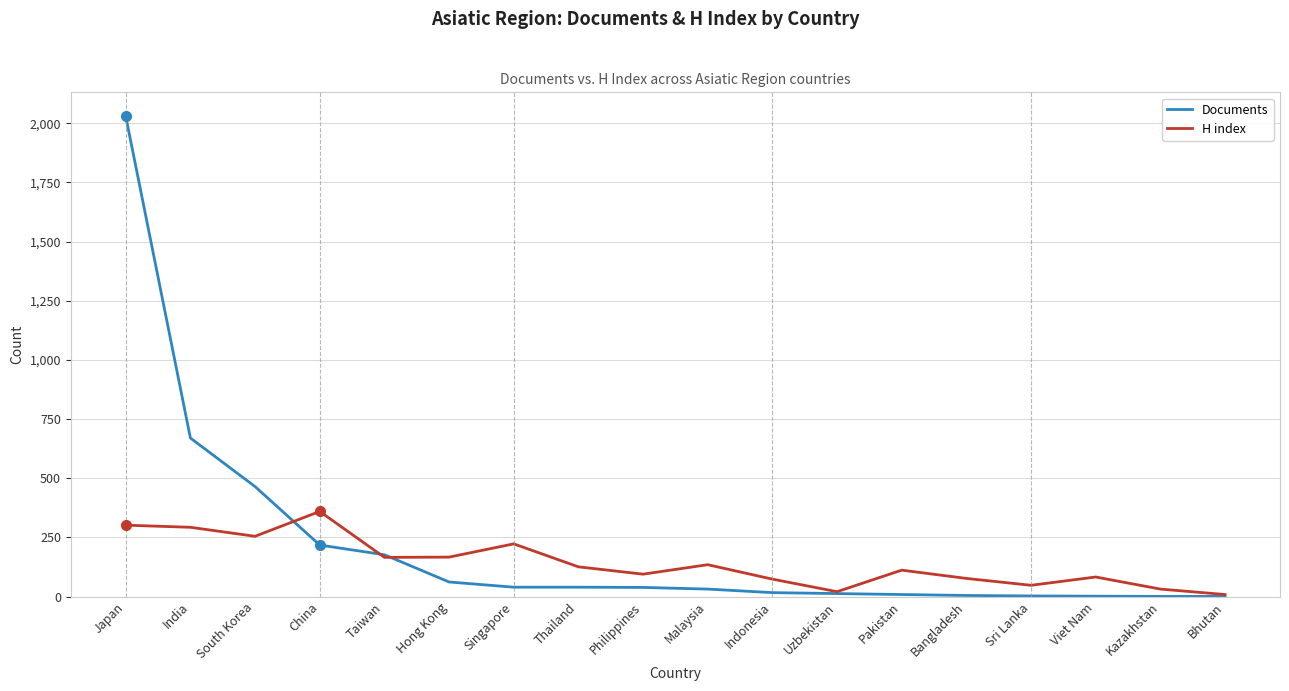

Rank the series by their average value, from highest to lowest.

Documents, H index